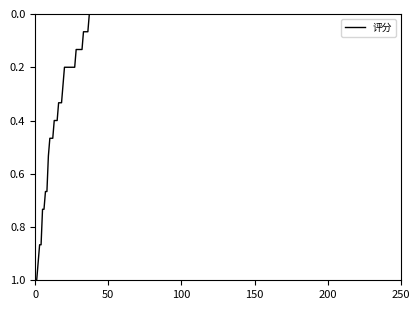

What is the maximum value shown in the chart?

1.0